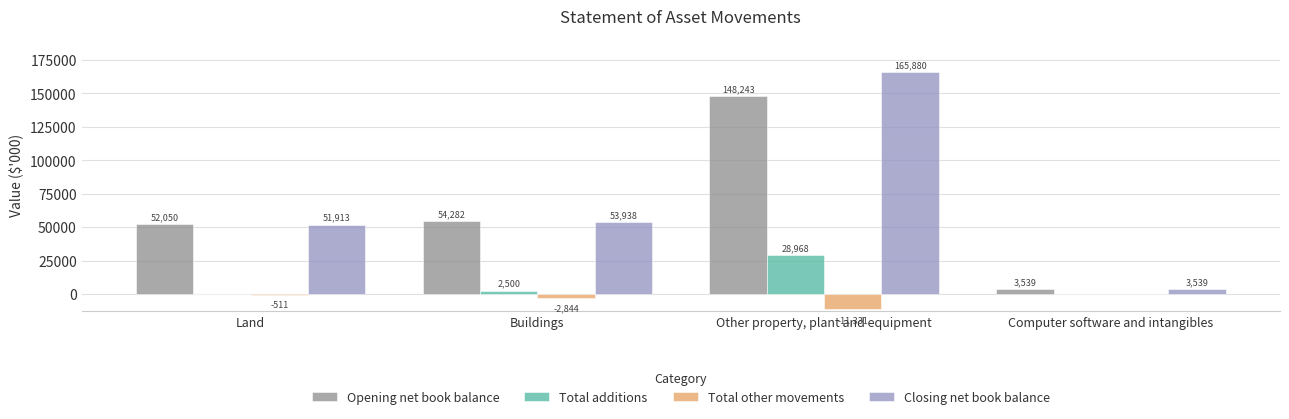

How many data points does each series have?

4